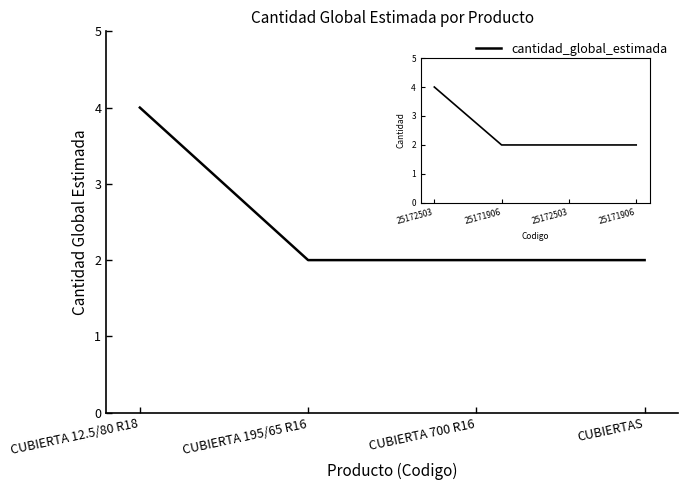

At which category does the chart reach its peak across all series?

CUBIERTA 12.5/80 R18